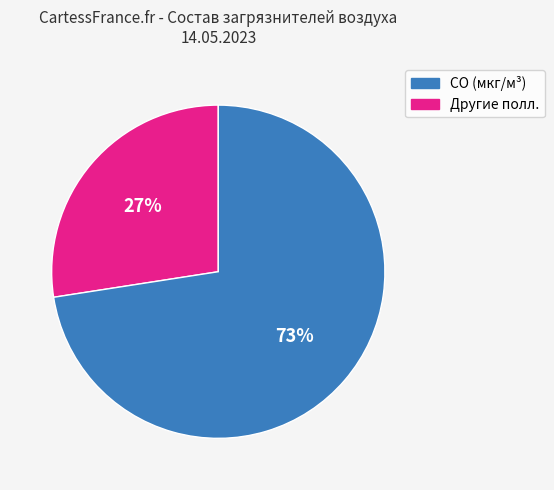

Does any single category account for the majority?

Yes